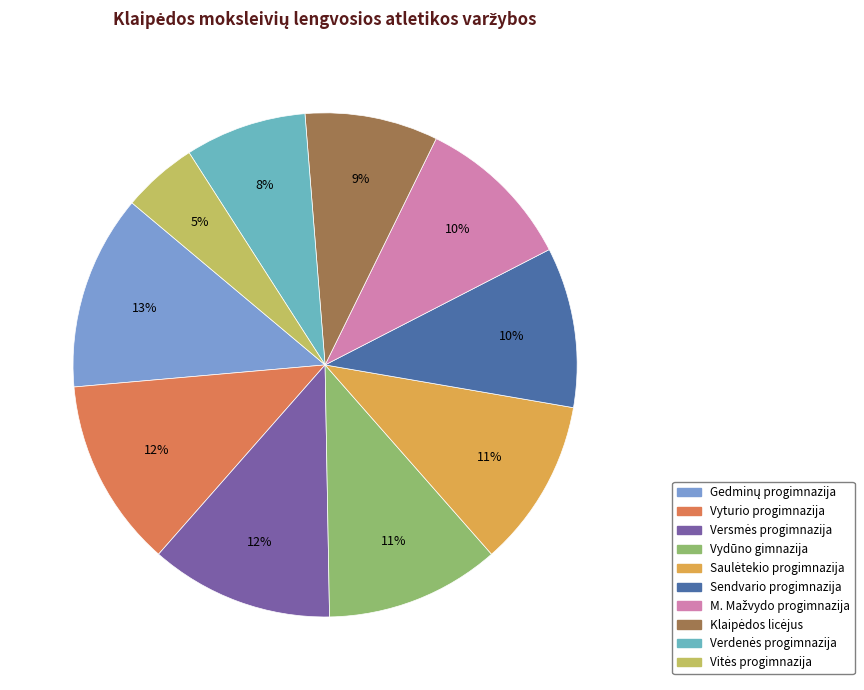

The Klaipėdos licėjus slice represents 9% of the pie. True or false?

True